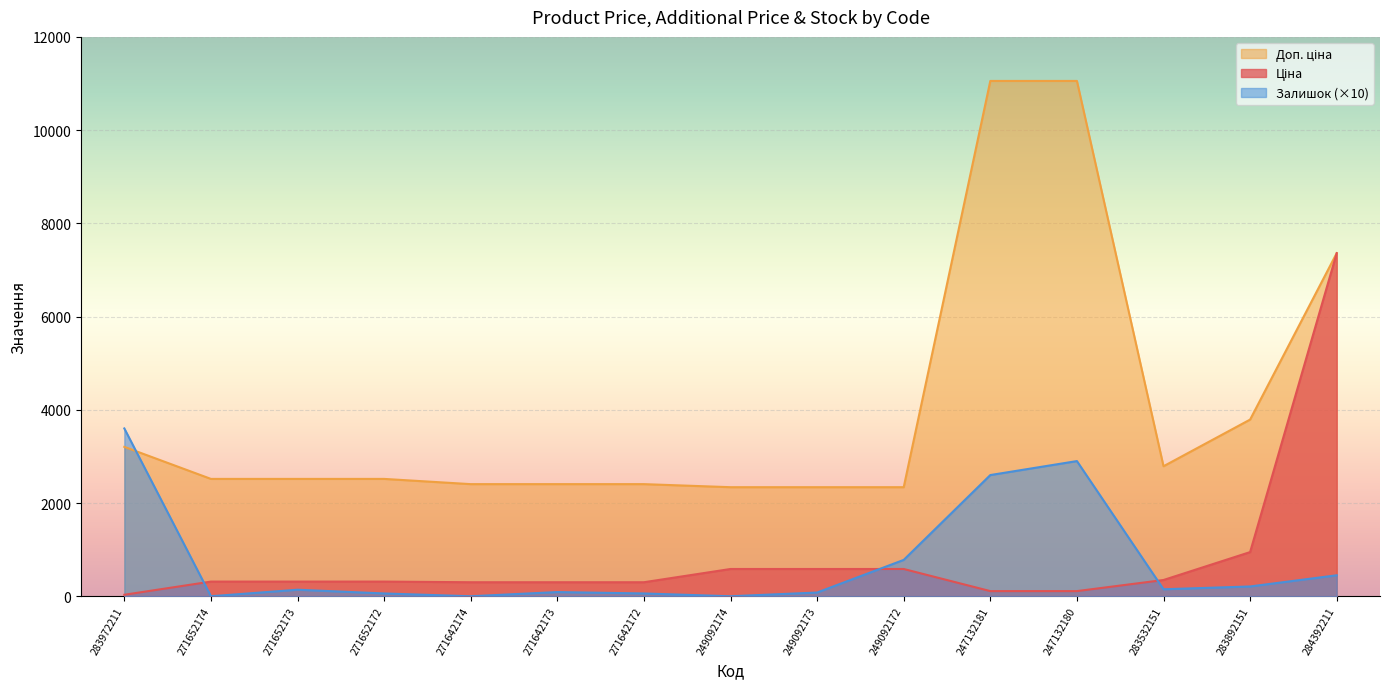

Reading right to left, extract all data points from this chart.

Ціна: 284392211=7360.2	283892151=947.6	283532151=348.6	247132180=110.5	247132181=110.5	249092172=584.9	249092173=584.9	249092174=584.9	271642172=300.6	271642173=300.6	271642174=300.6	271652172=314.7	271652173=314.7	271652174=314.7	283972211=32.0
Доп. ціна: 284392211=7360.2	283892151=3790.3	283532151=2789.2	247132180=11055.0	247132181=11055.0	249092172=2339.7	249092173=2339.7	249092174=2339.7	271642172=2405.2	271642173=2405.2	271642174=2405.2	271652172=2517.5	271652173=2517.5	271652174=2517.5	283972211=3205.0
Залишок: 284392211=450.0	283892151=210.0	283532151=150.0	247132180=2900.0	247132181=2600.0	249092172=780.0	249092173=80.0	249092174=0.0	271642172=60.0	271642173=90.0	271642174=0.0	271652172=60.0	271652173=140.0	271652174=0.0	283972211=3600.0